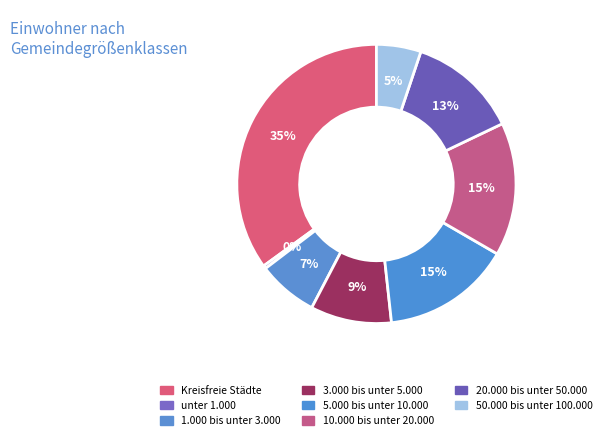

Between 50.000 bis unter 100.000 and 3.000 bis unter 5.000, which is larger?

3.000 bis unter 5.000